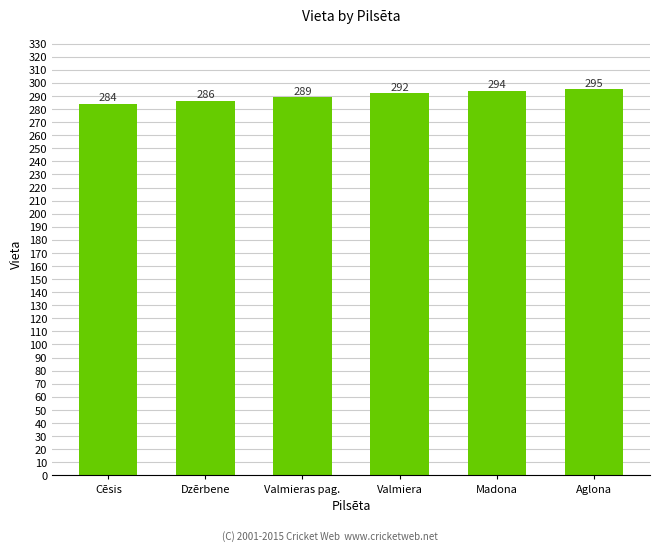

How many data points are less than 292?

3